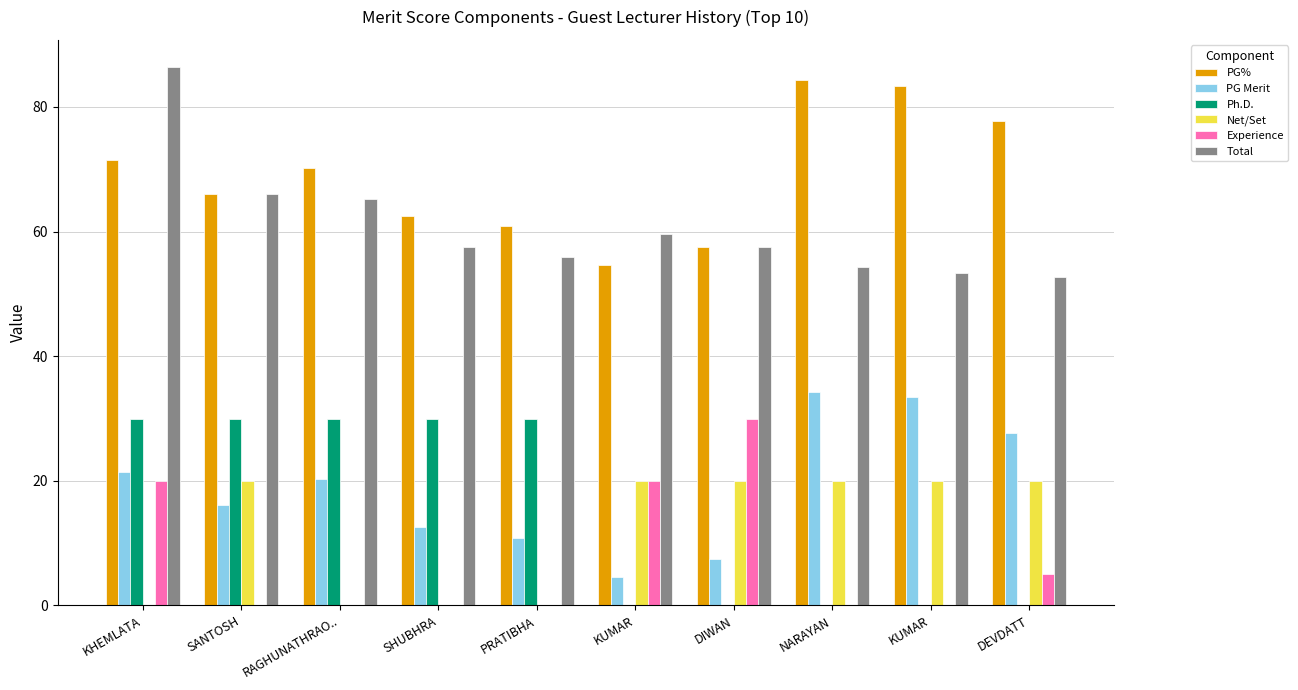

How many values in the PG% series exceed 70?

5